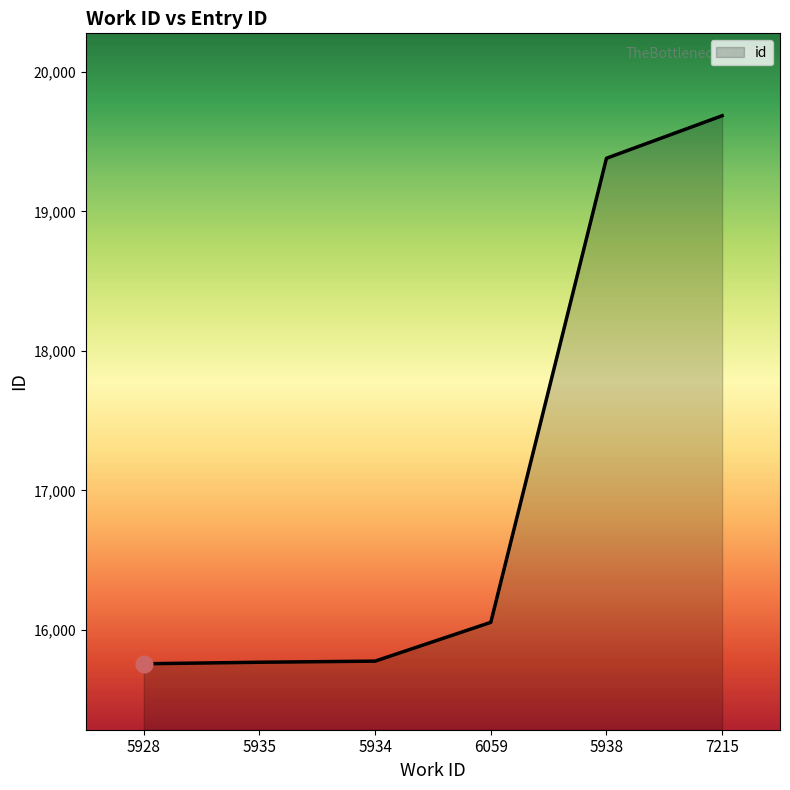

True or false: there are more than 2 points higher than both neighbors.

False